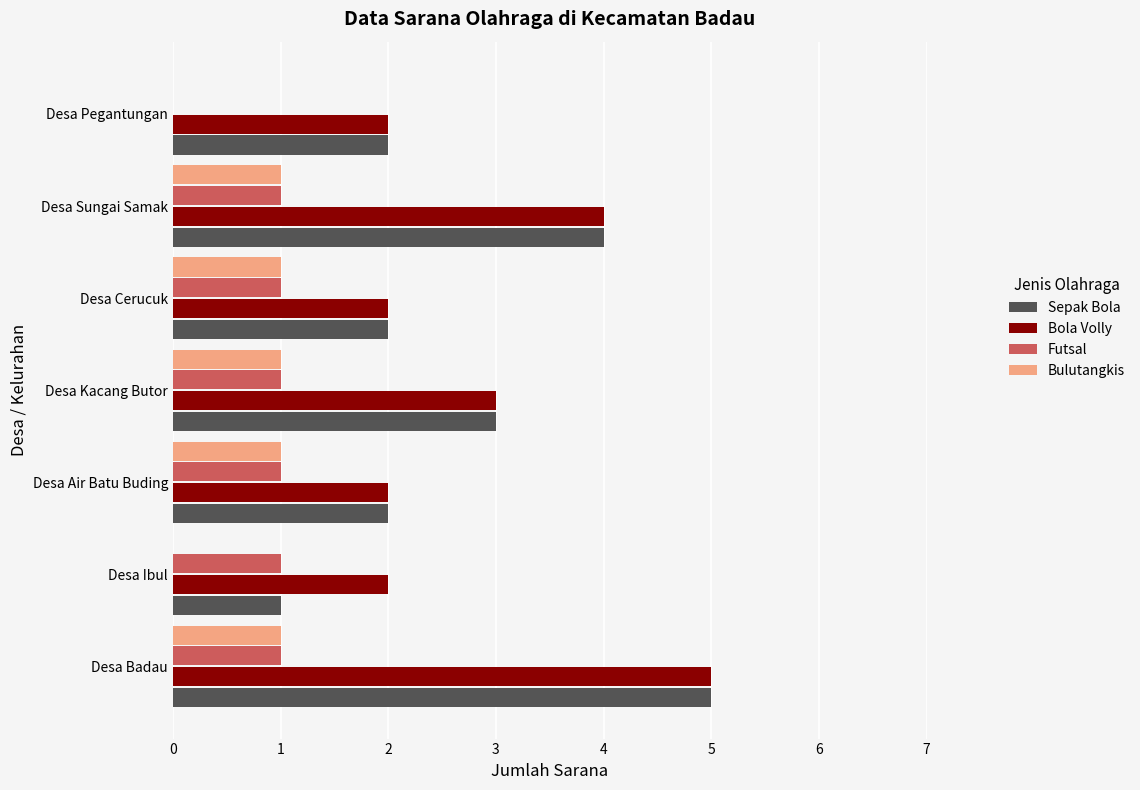

What is the sum of all Futsal values?

6